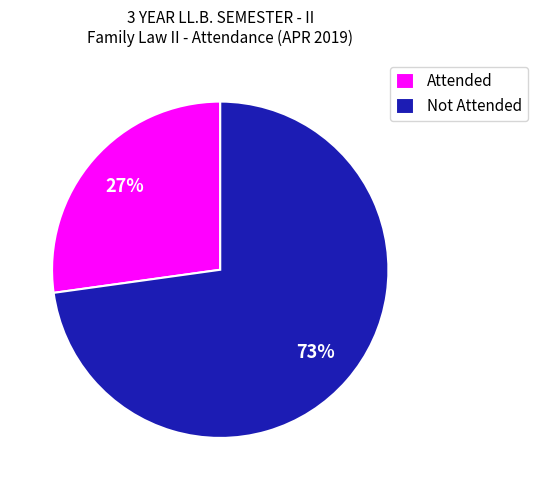

To the nearest percent, what is the average slice percentage?

50%